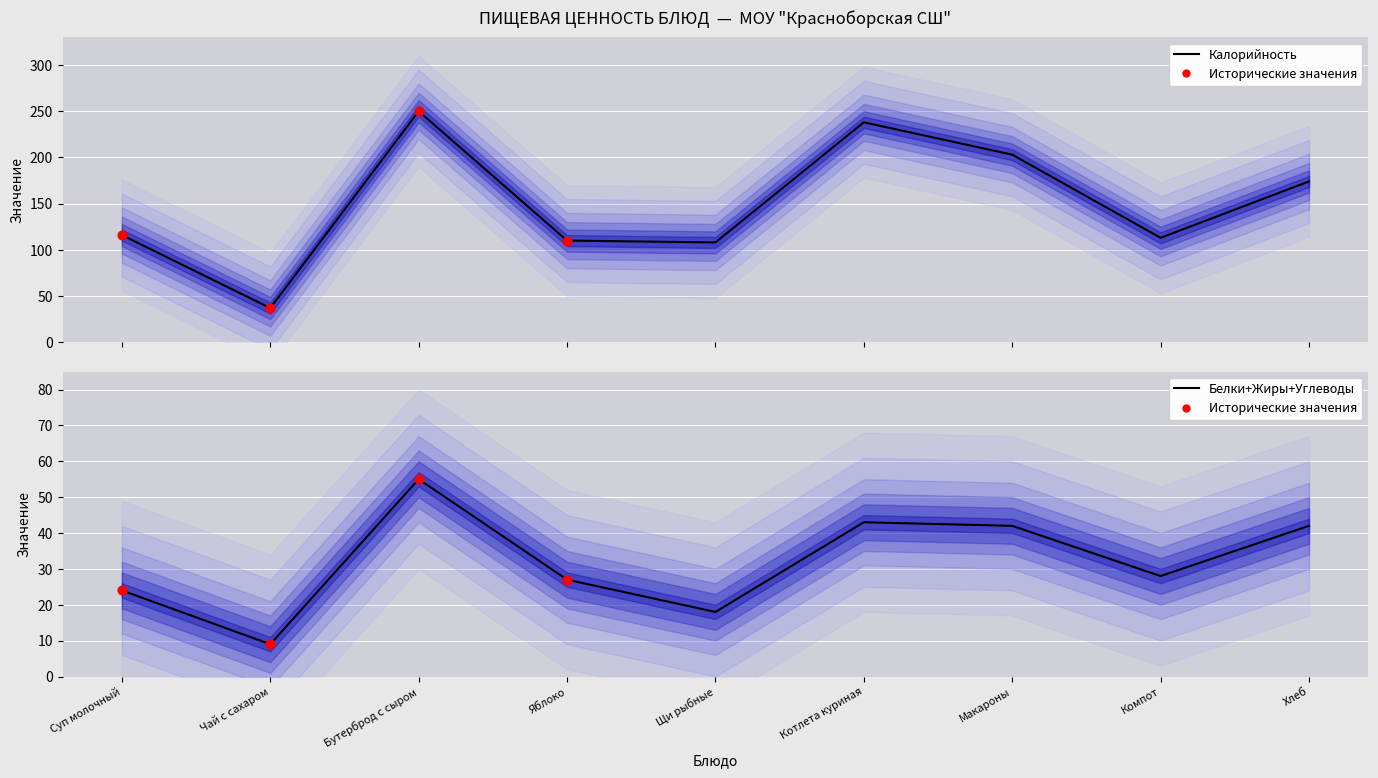

Which series has the largest total across all categories?

Калорийность